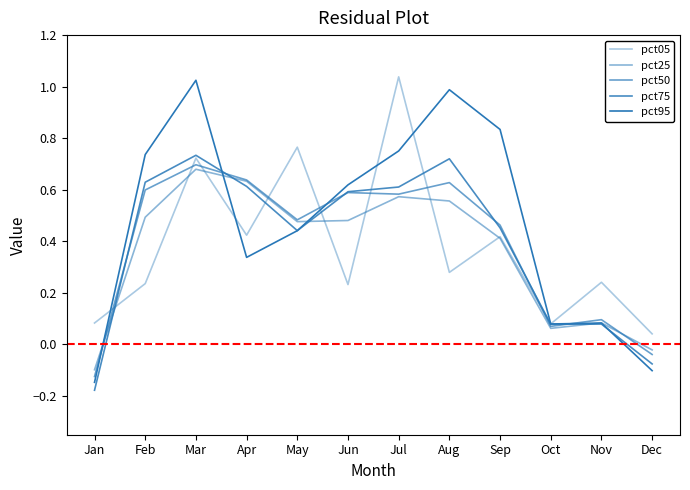

Read the pct05 value at Jan.

0.1